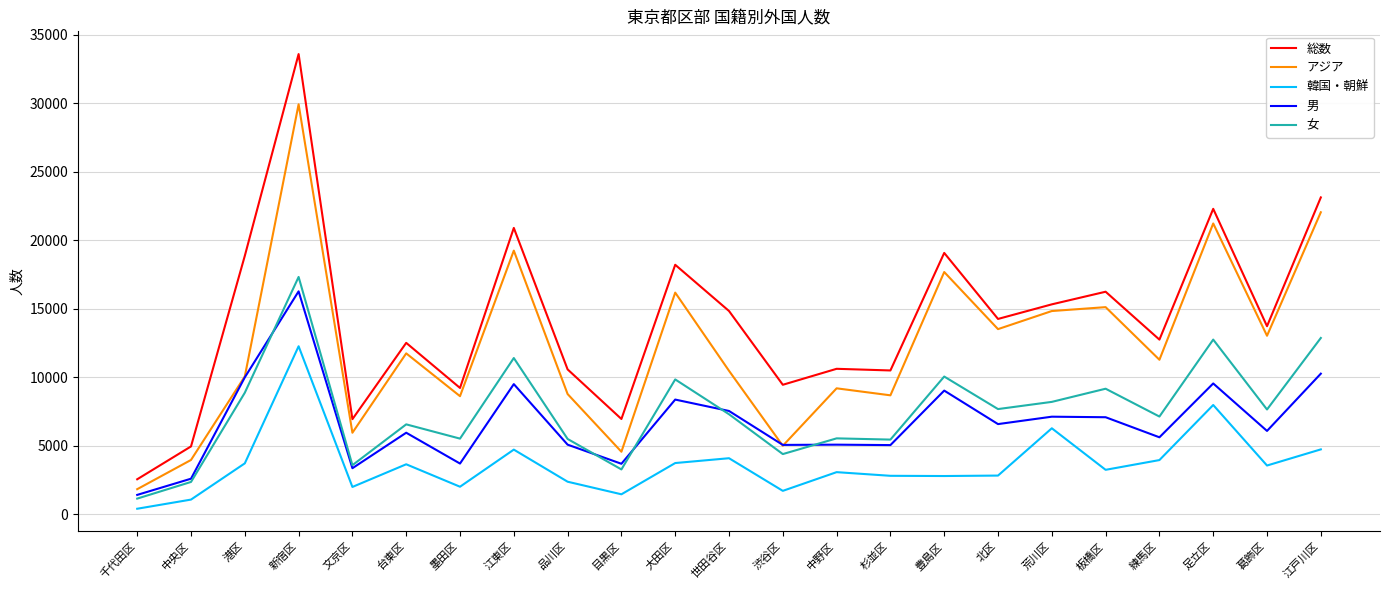

Which series has the largest total across all categories?

総数